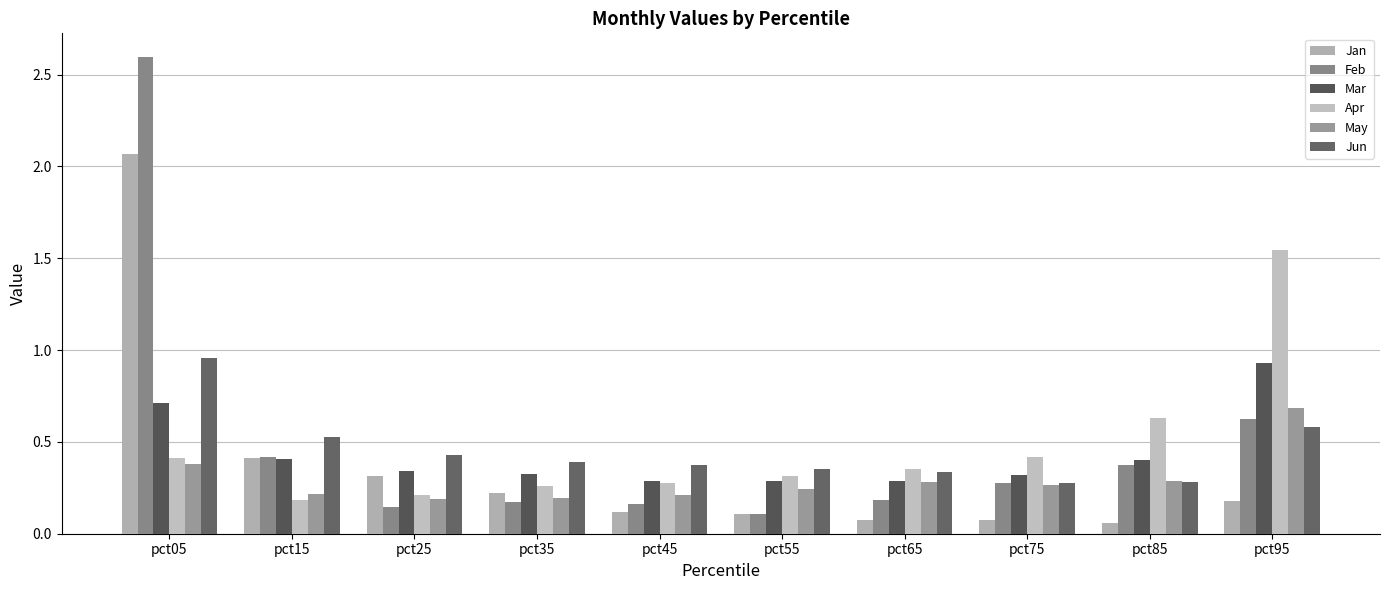

Which series changed the most between pct65 and pct95?

Apr